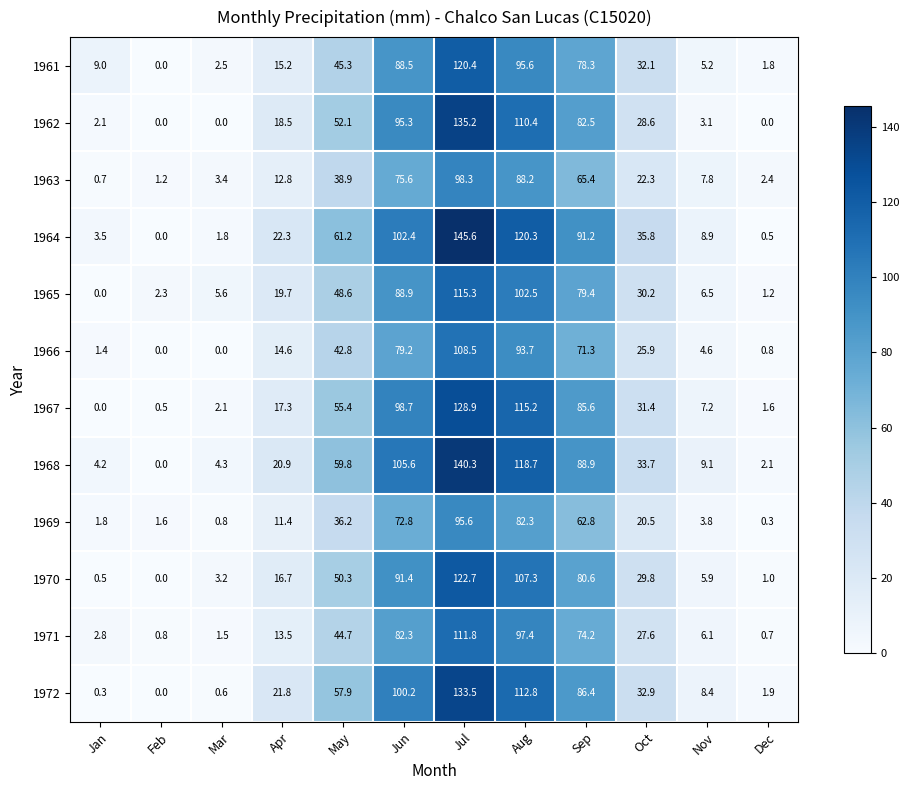

Which series changed the most between Jan and Apr?

1972